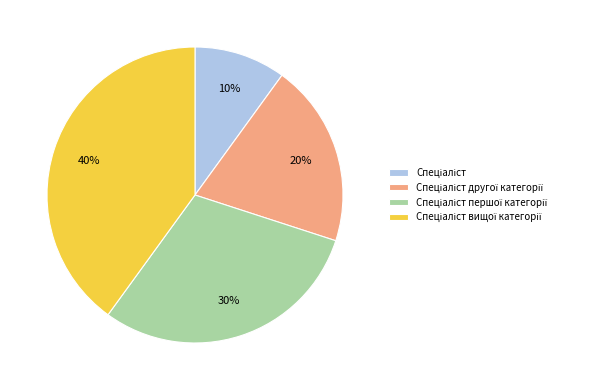

Does any single category account for the majority?

No